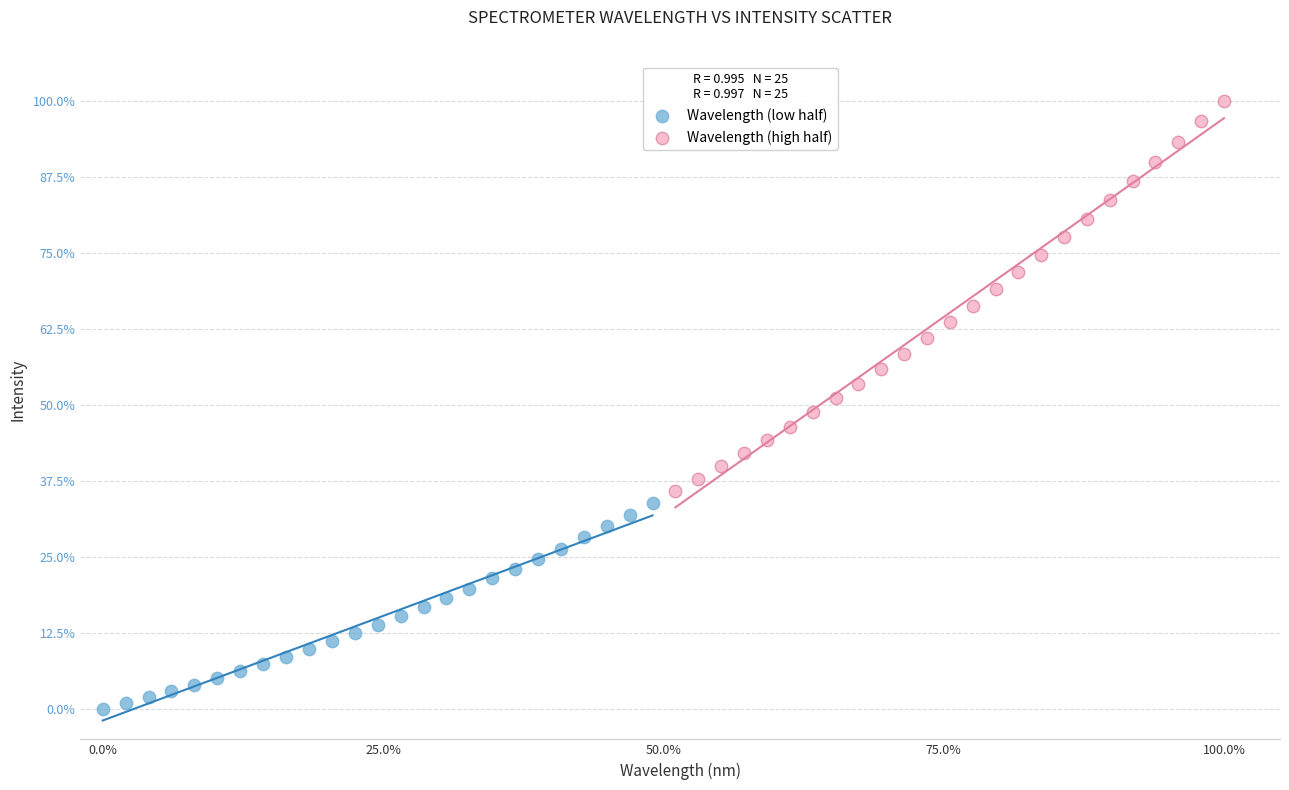

What are all the series names shown in the legend?

Wavelength (low half), Wavelength (high half)